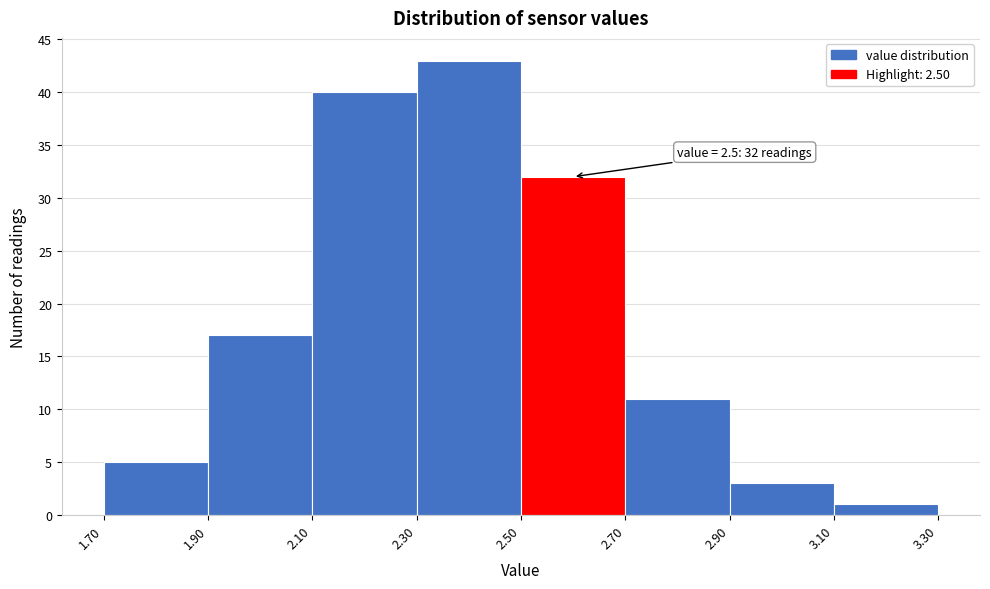

Over which range of the x-axis is the bar tallest?

2.30 to 2.50